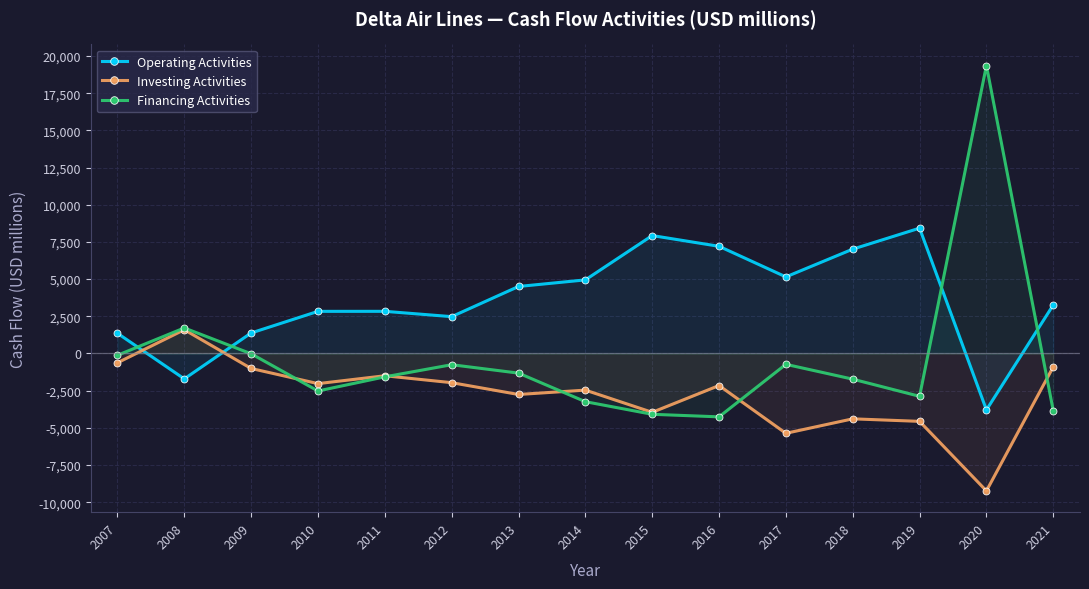

Reading left to right, list all the values displayed in this chart.

Operating Activities: 2007=1359	2008=-1707	2009=1379	2010=2832	2011=2834	2012=2476	2013=4504	2014=4947	2015=7927	2016=7205	2017=5148	2018=7014	2019=8425	2020=-3793	2021=3264
Investing Activities: 2007=-625	2008=1598	2009=-1008	2010=-2026	2011=-1498	2012=-1962	2013=-2756	2014=-2463	2015=-3955	2016=-2155	2017=-5366	2018=-4393	2019=-4563	2020=-9238	2021=-898
Financing Activities: 2007=-120	2008=1716	2009=-19	2010=-2521	2011=-1571	2012=-755	2013=-1320	2014=-3240	2015=-4088	2016=-4260	2017=-730	2018=-1726	2019=-2880	2020=19356	2021=-3852